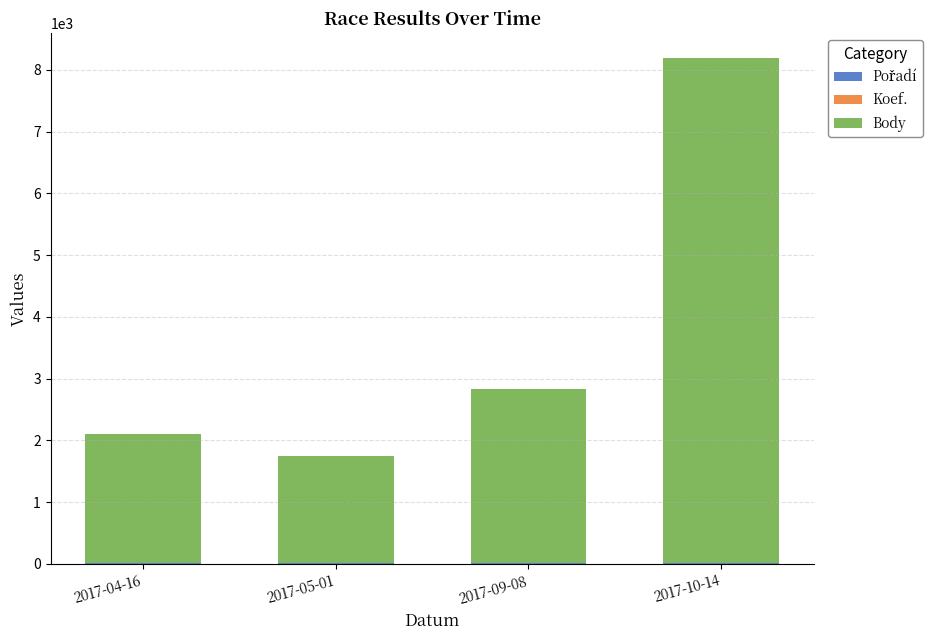

At which category is the sum across all series the highest?

2017-10-14